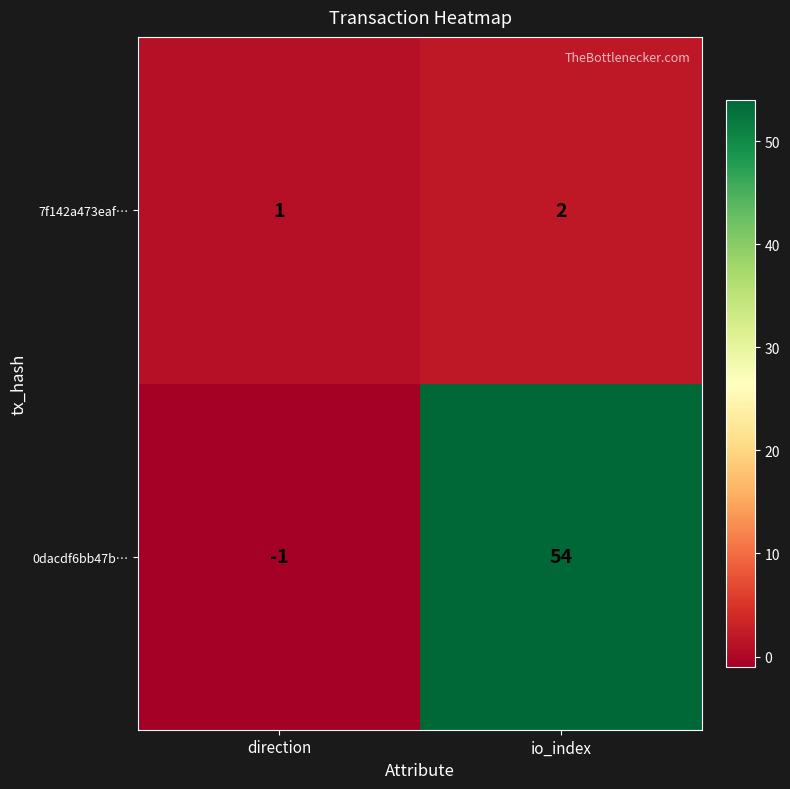

Which series changed the most between direction and io_index?

0dacdf6bb47b…